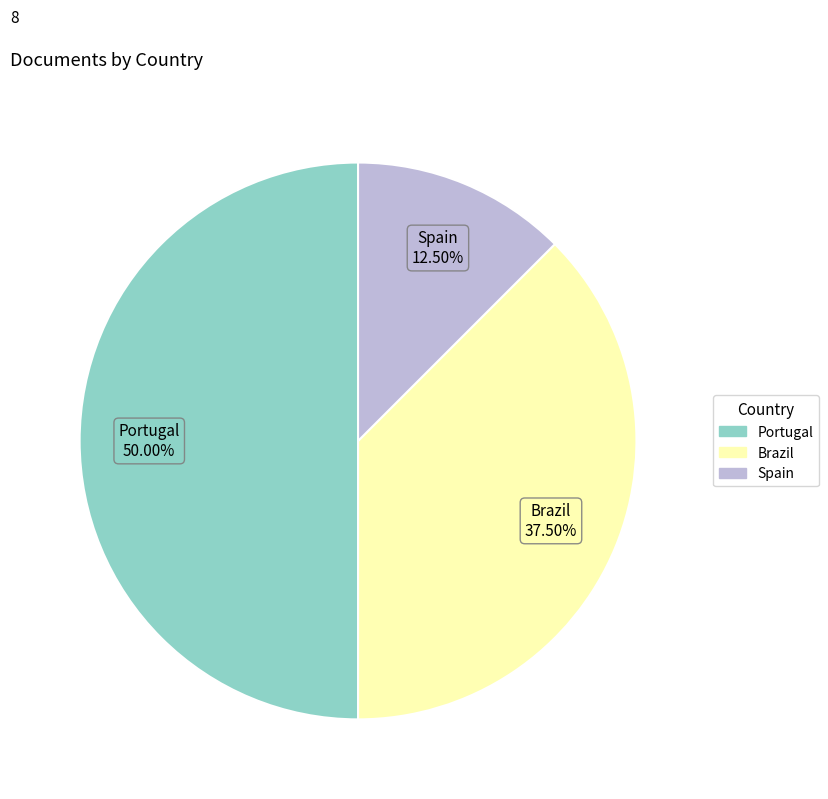

Between Spain and Portugal, which is larger?

Portugal